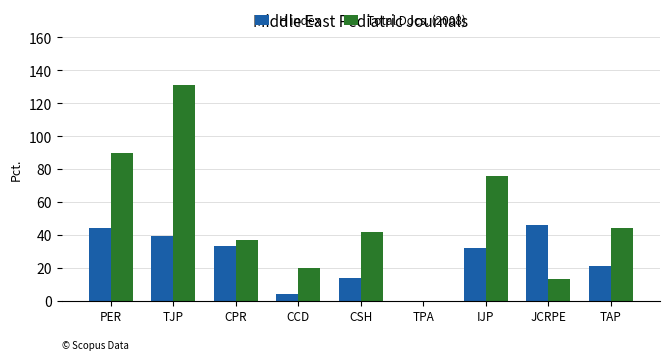

What is the maximum value shown in the chart?

131